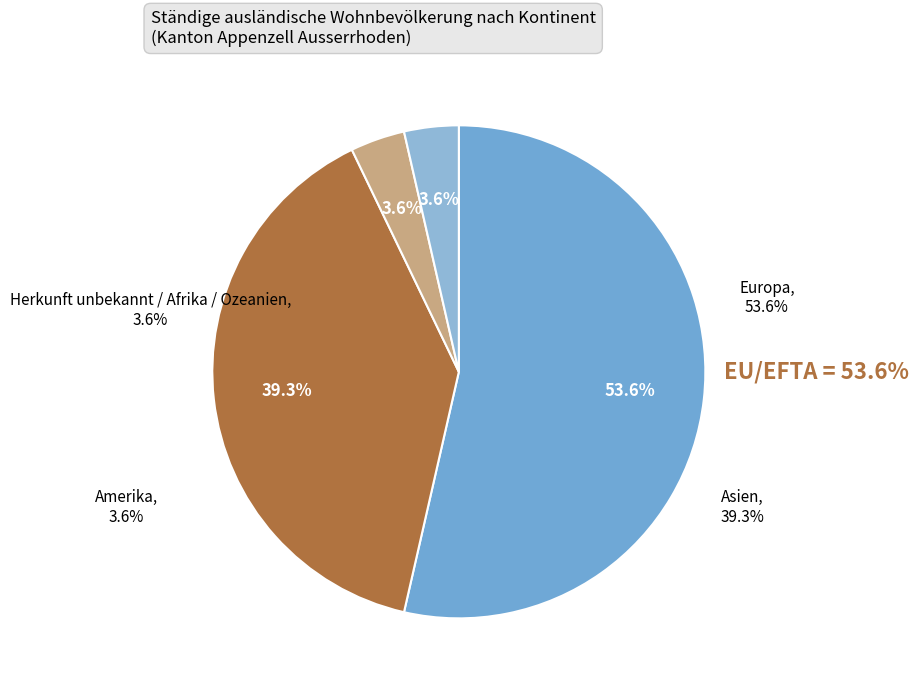

Is Asien the majority of the pie?

No